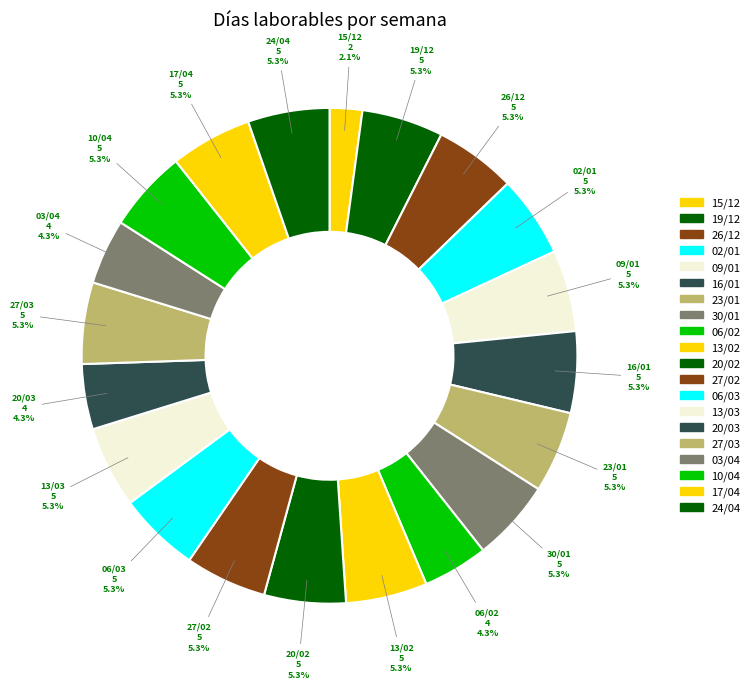

True or false: 30/01 accounts for 5% of the total.

True